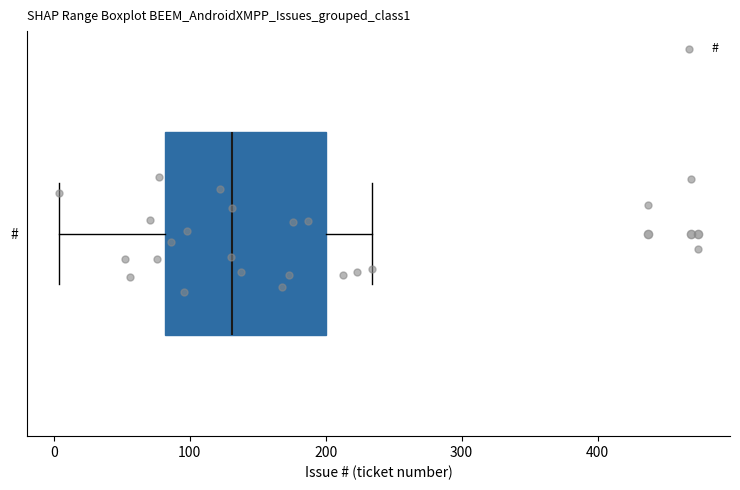

Read this box plot against the x-axis: the position of the median line, the range covered by the box, and the ends of both whiskers. The values are not printed on the chart, so give them approximately, as read against the axis.

median 130, box 80 to 200, whiskers 0 to 230